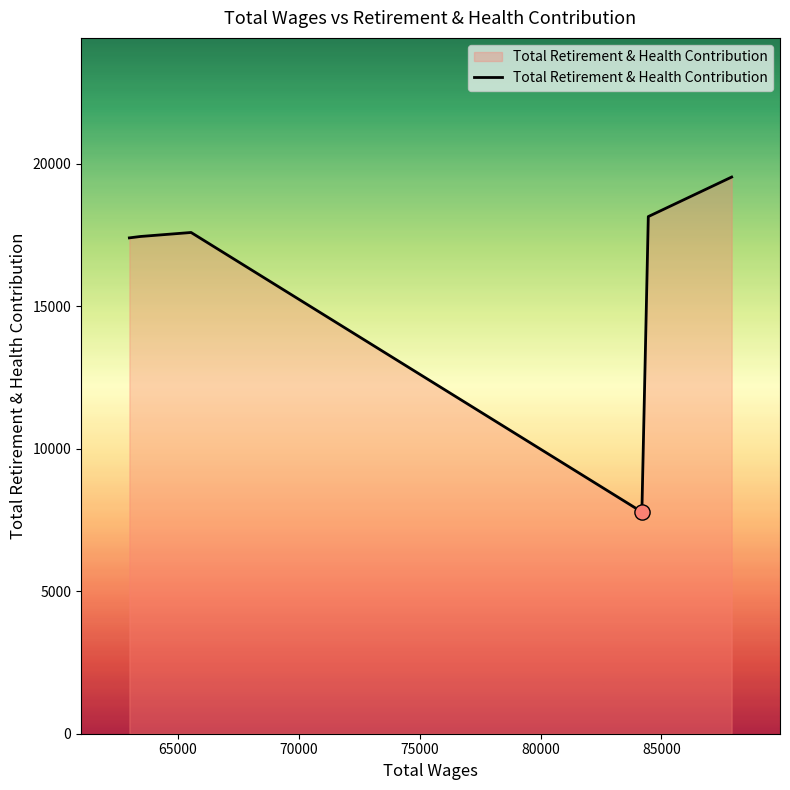

What is the smallest value displayed?

7781